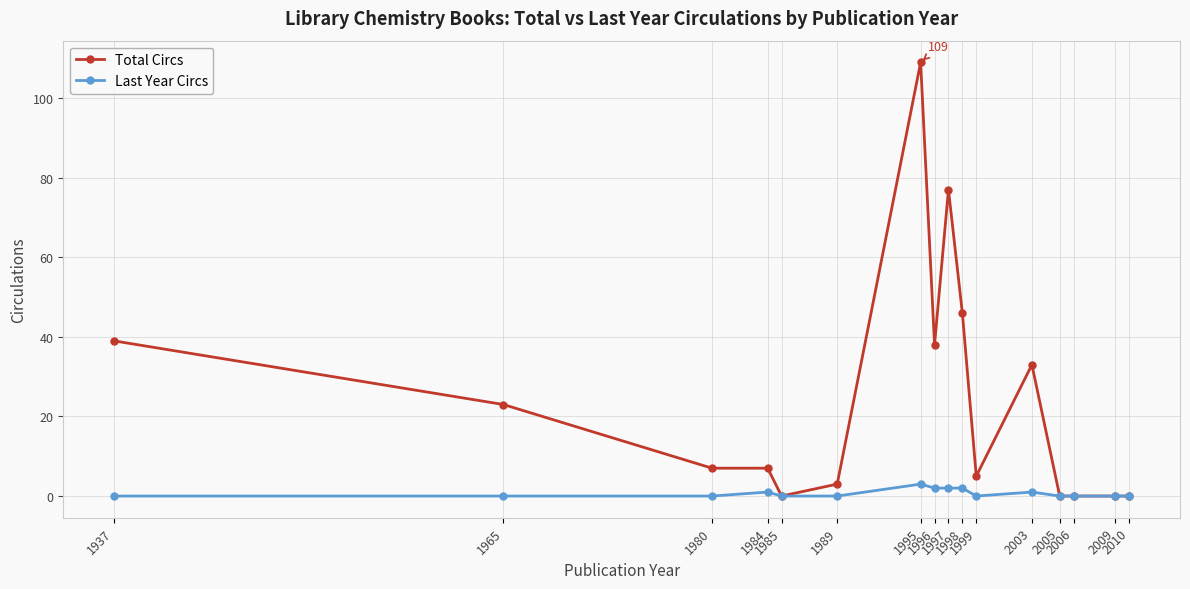

Which series changed the most between 1984 and 1997?

Total Circs